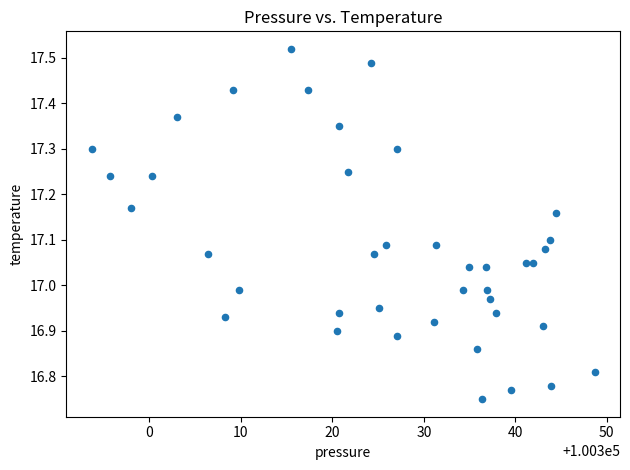

What is the range of Y values (max minus min)?

0.8